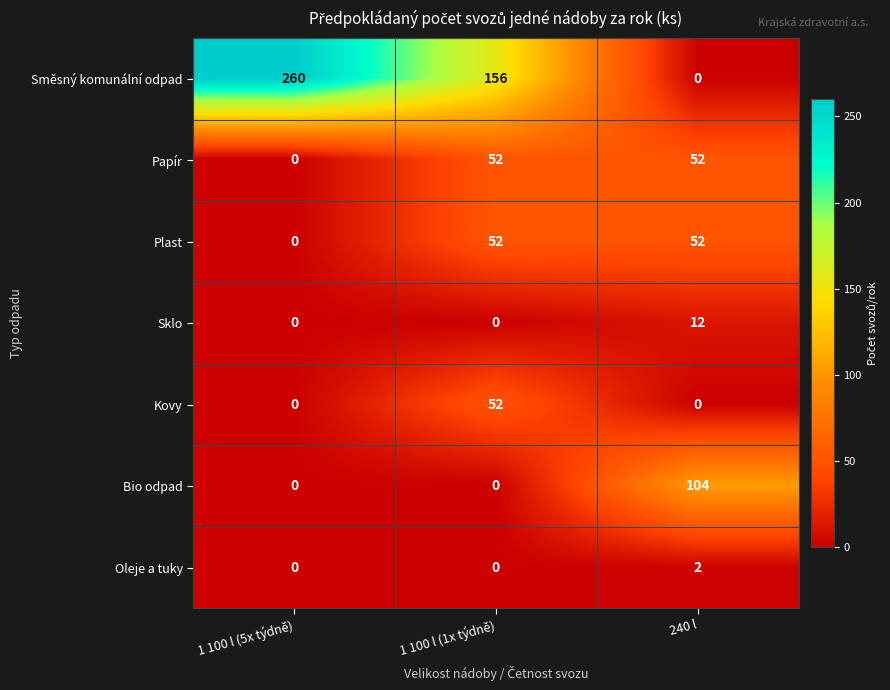

True or false: Směsný komunální odpad has a value of 52 at 1 100 l (1x týdně).

False